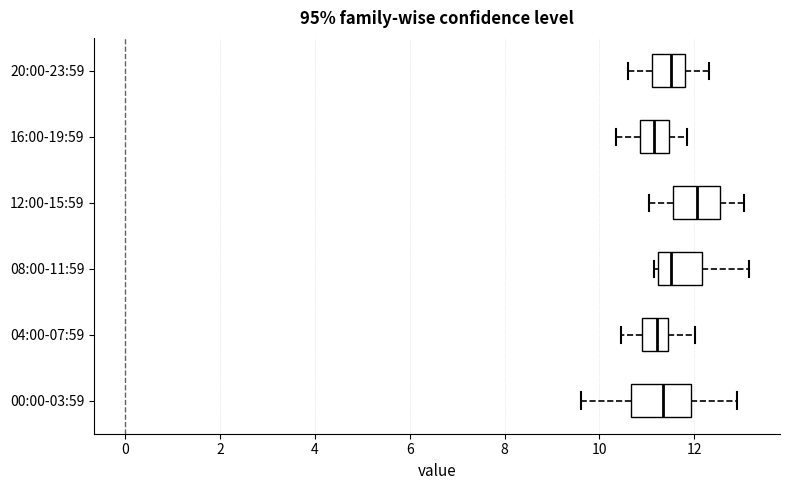

Reading bottom to top, read every box against the x-axis: the position of its median line, the range the box covers, and the ends of its whiskers. The values are not printed on the chart, so give them approximately, as read against the axis.

00:00-03:59: median 11.4, box 10.6 to 12.0, whiskers 9.6 to 13.0
04:00-07:59: median 11.2, box 11.0 to 11.4, whiskers 10.4 to 12.0
08:00-11:59: median 11.6, box 11.2 to 12.2, whiskers 11.2 (just left of the box's left edge) to 13.2
12:00-15:59: median 12.0, box 11.6 to 12.6, whiskers 11.0 to 13.0
16:00-19:59: median 11.2, box 10.8 to 11.4, whiskers 10.4 to 11.8
20:00-23:59: median 11.6, box 11.2 to 11.8, whiskers 10.6 to 12.4